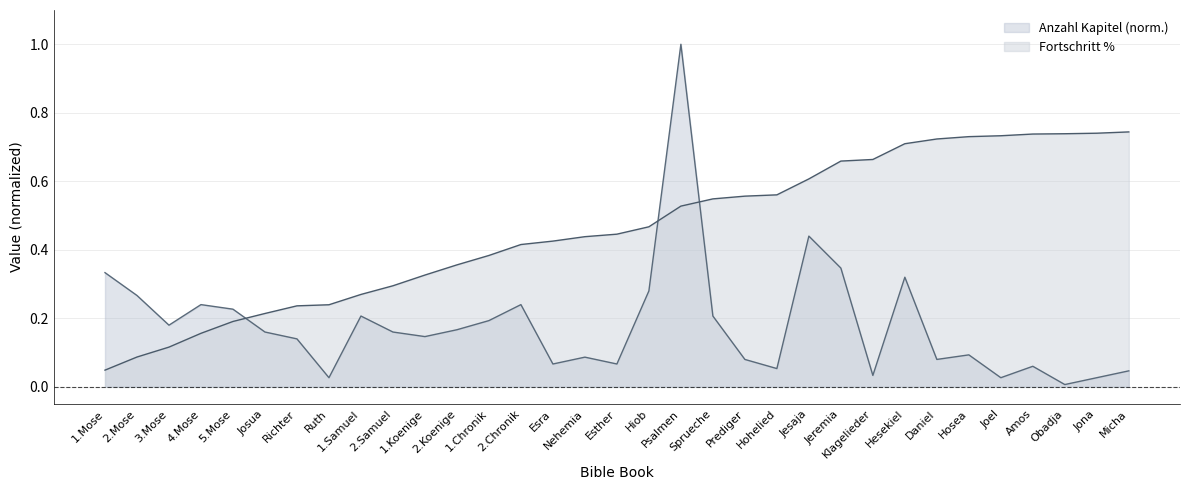

At how many categories does at least one series exceed 0?

33